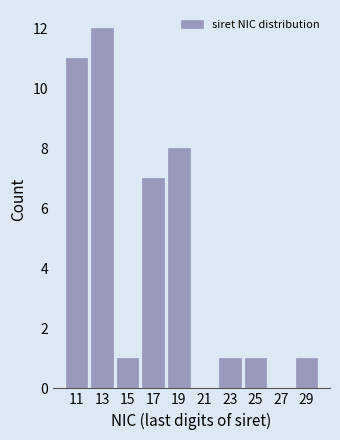

Reading left to right, transcribe this chart: for each bar, give the range it covers on the x-axis and its height. The values are not printed on the chart, so give them approximately, as read against the axis.

10 to 12: 11
12 to 14: 12
14 to 16: 1
16 to 18: 7
18 to 20: 8
20 to 22: 0
22 to 24: 1
24 to 26: 1
26 to 28: 0
28 to 30: 1